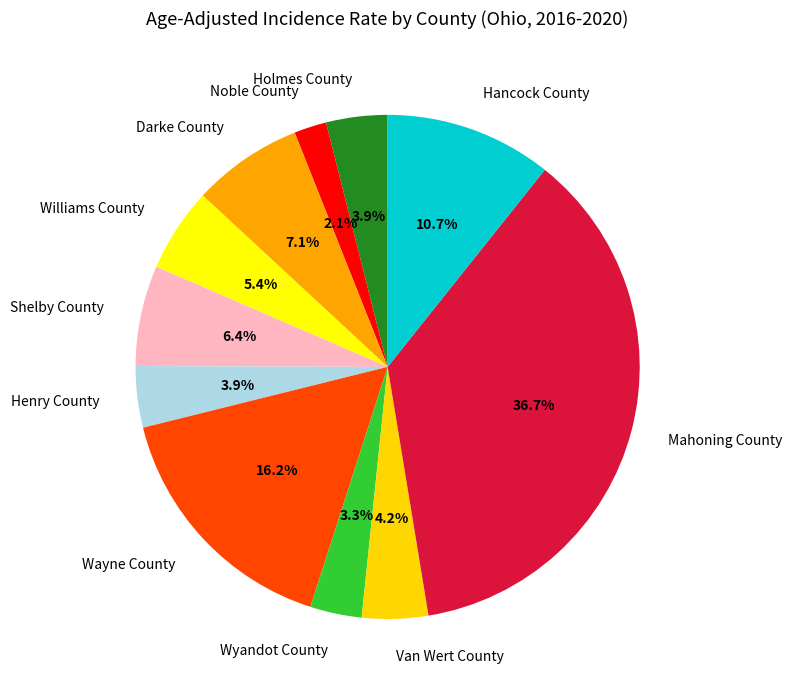

What is the ratio of the value at Shelby County to the value at Wayne County?

0.4